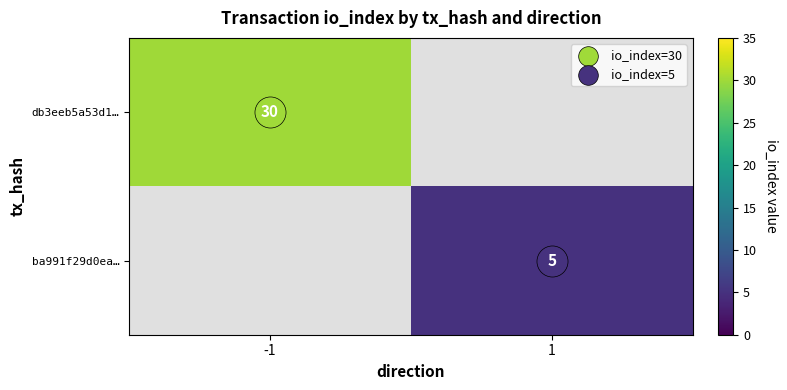

What is the approximate value of db3eeb5a53d1… at -1?

30.0